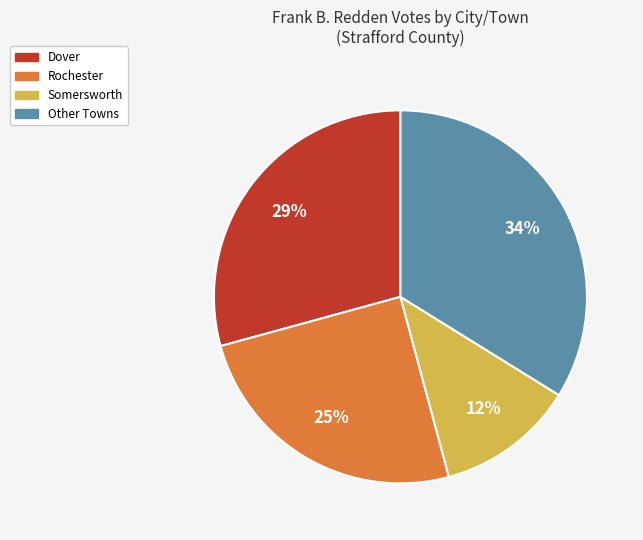

What is the smallest slice in the pie chart?

Somersworth